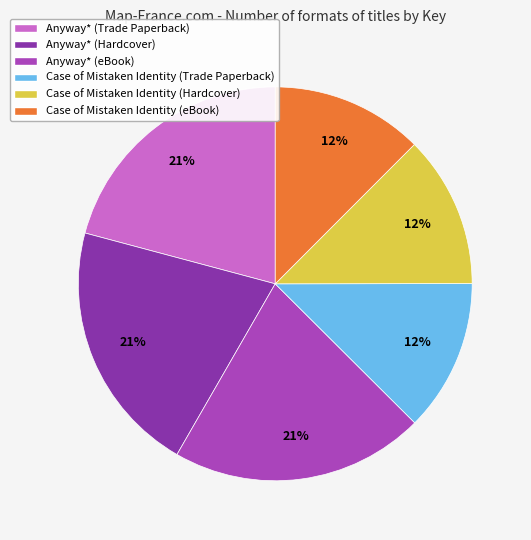

Combined, do Anyway* (eBook) and Anyway* (Trade Paperback) account for over 50%?

No